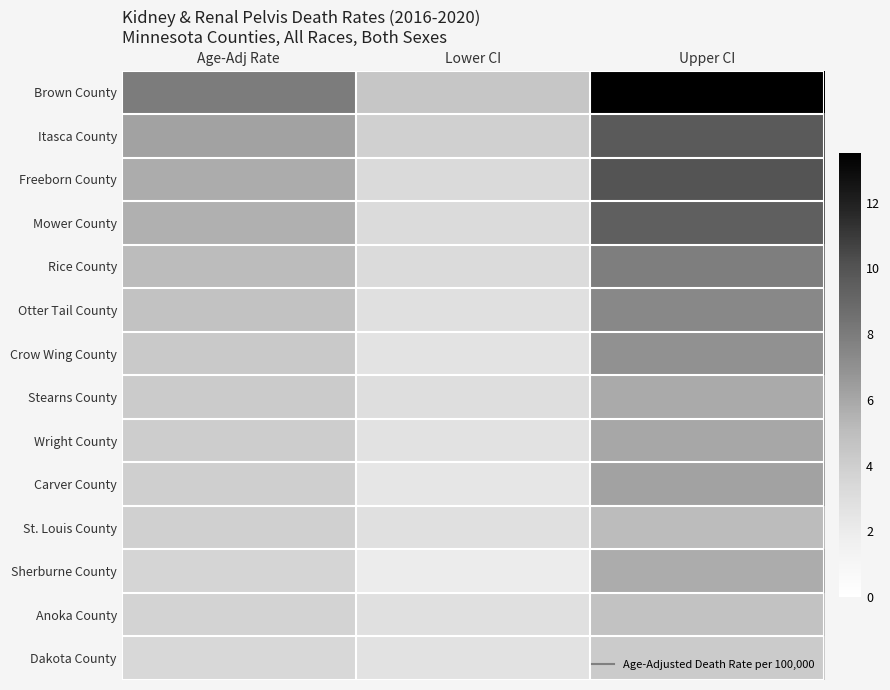

Between Lower CI and Age-Adj Rate, which is larger?

Age-Adj Rate